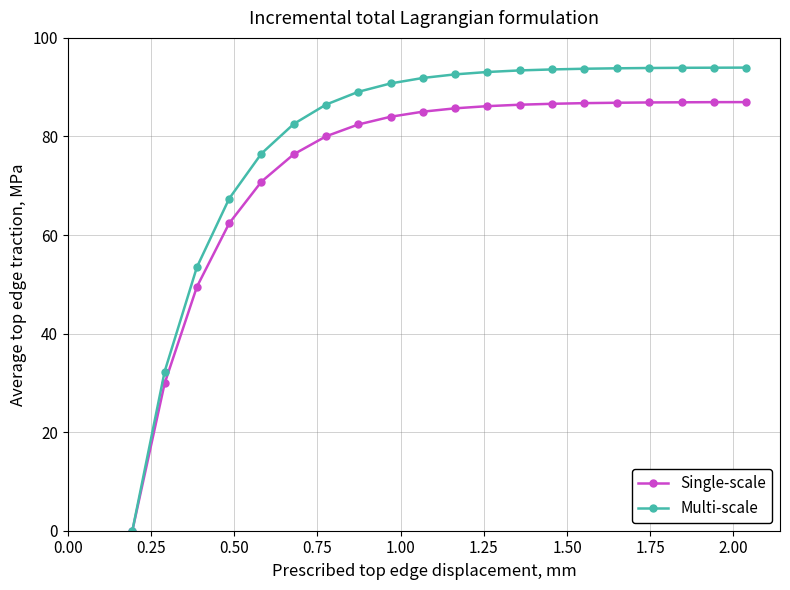

Rank the series by their maximum value, from lowest to highest.

Single-scale, Multi-scale